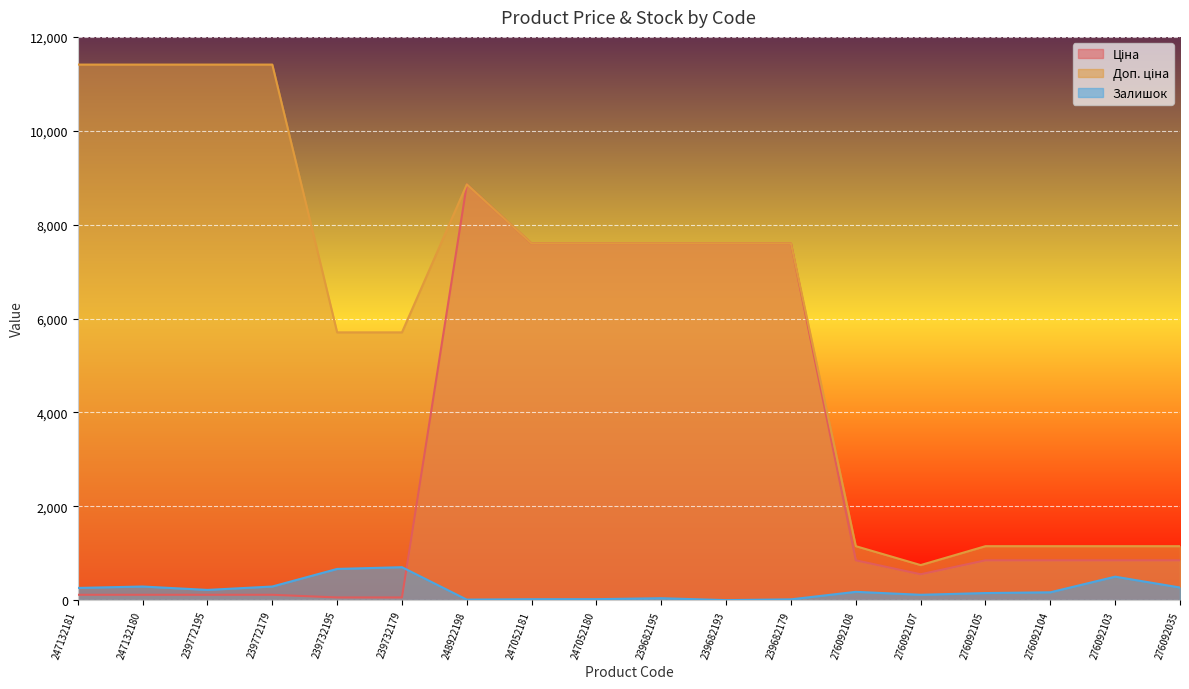

What is the difference between the second highest and minimum values in the Доп. ціна series?

10663.0